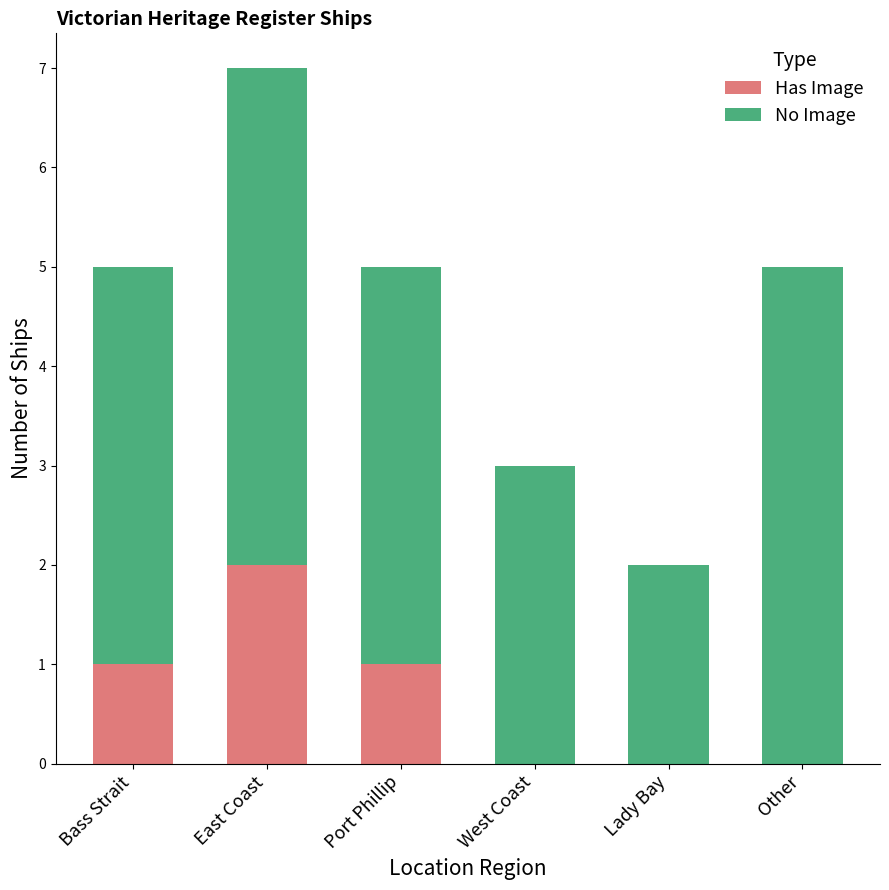

The Has Image series shows 2 at Port Phillip. True or false?

False